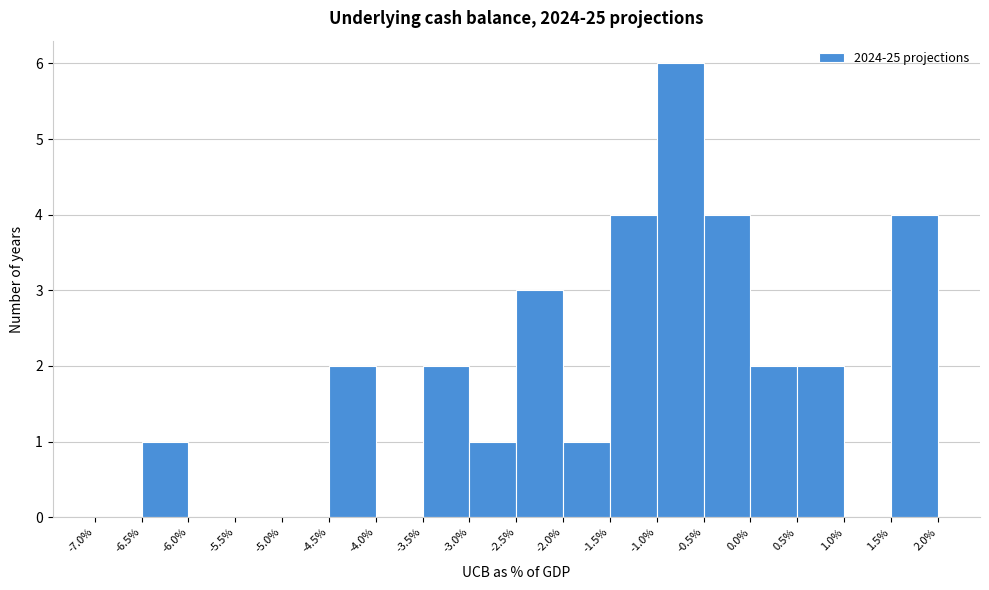

How tall is the bar that spans 0.0% to 0.5% on the x-axis? The values are not printed on the chart, so give them approximately, as read against the axis.

2